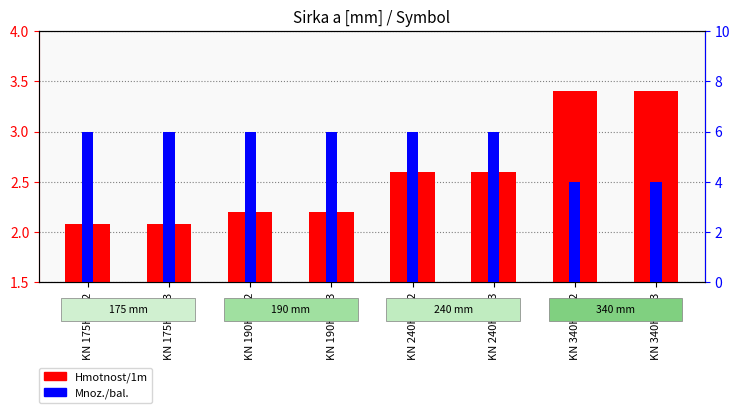

Where is Mnoz./bal. nearest to the value 5?

KN 175H28/2